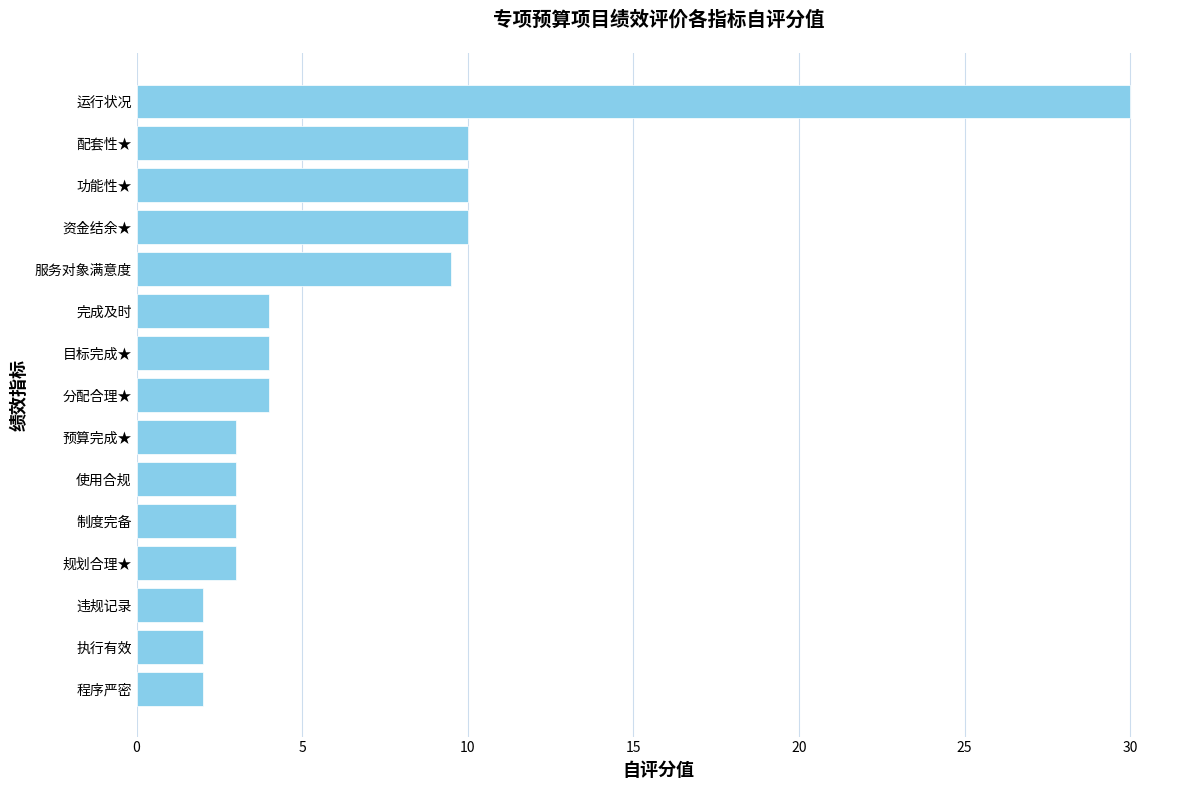

True or false: the data shows 4.0 at 分配合理★.

True